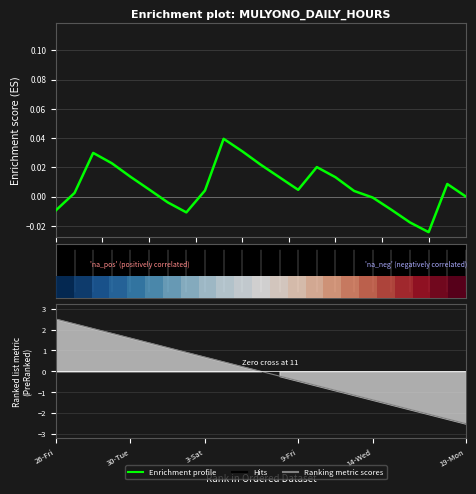

At how many categories does at least one series exceed 0?

22